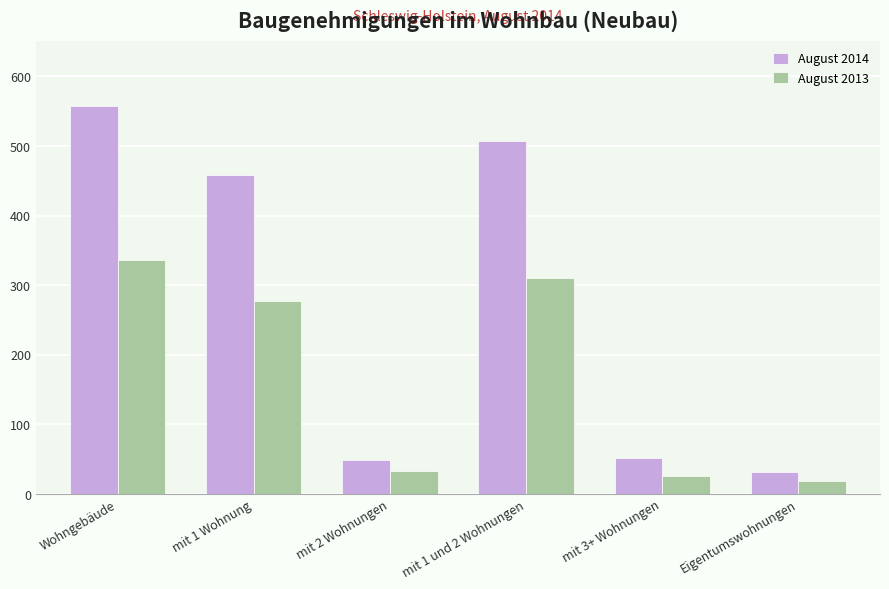

What is the highest value of the August 2013 series?

336